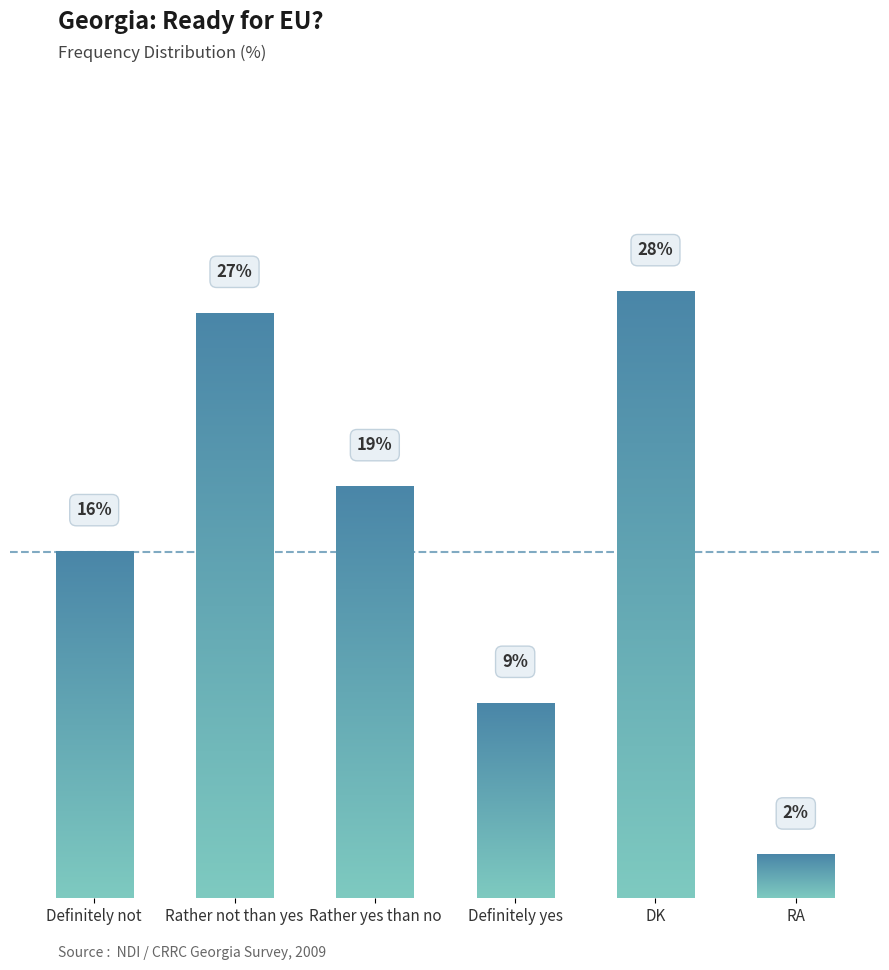

Reading left to right, what are all the values shown in this chart?

16	27	19	9	28	2